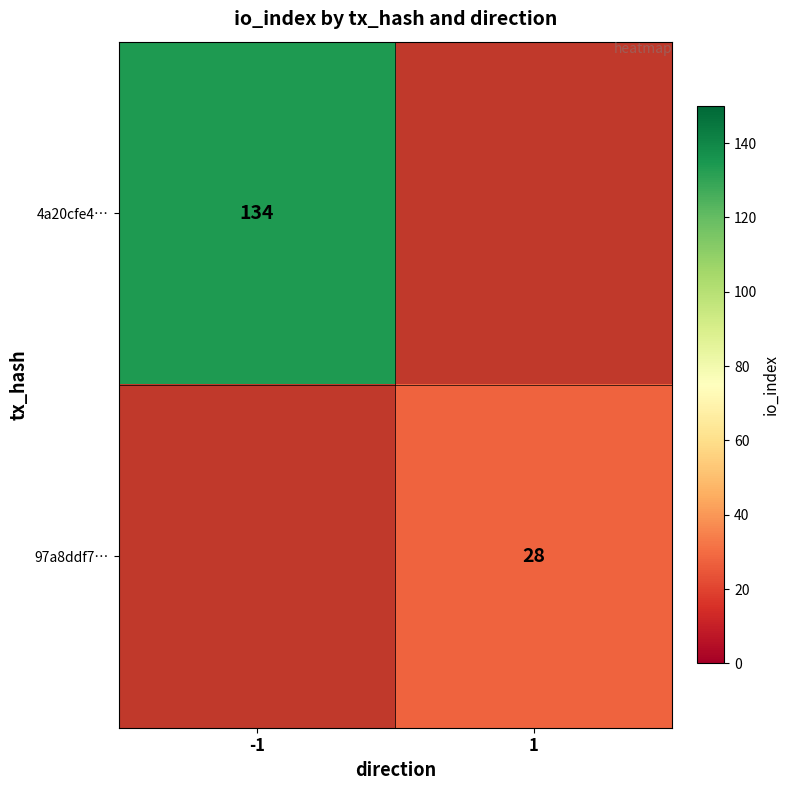

True or false: 97a8ddf7… has a value of 8 at 1.

False